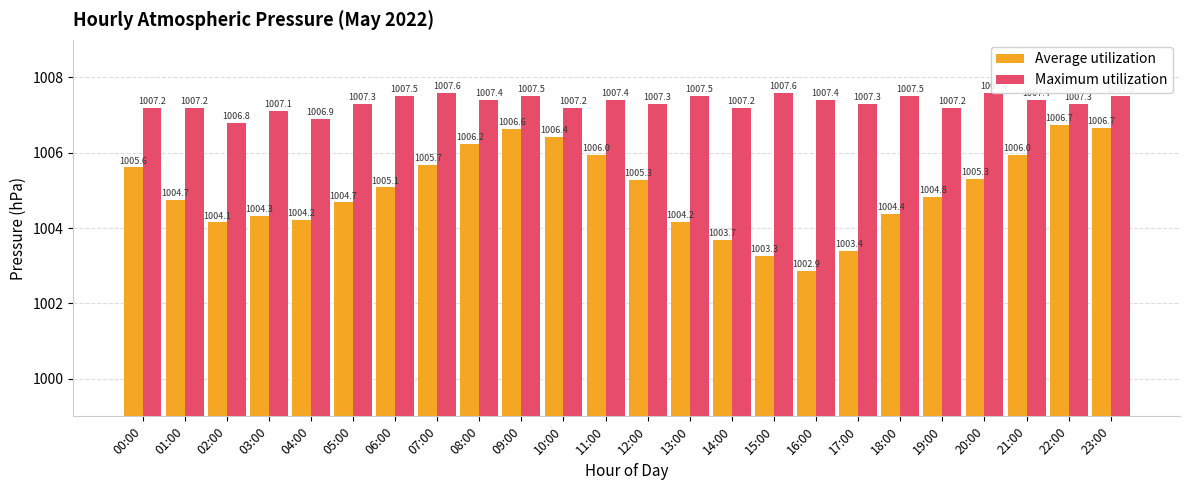

What is the label of the 7th bar from the right?

17:00